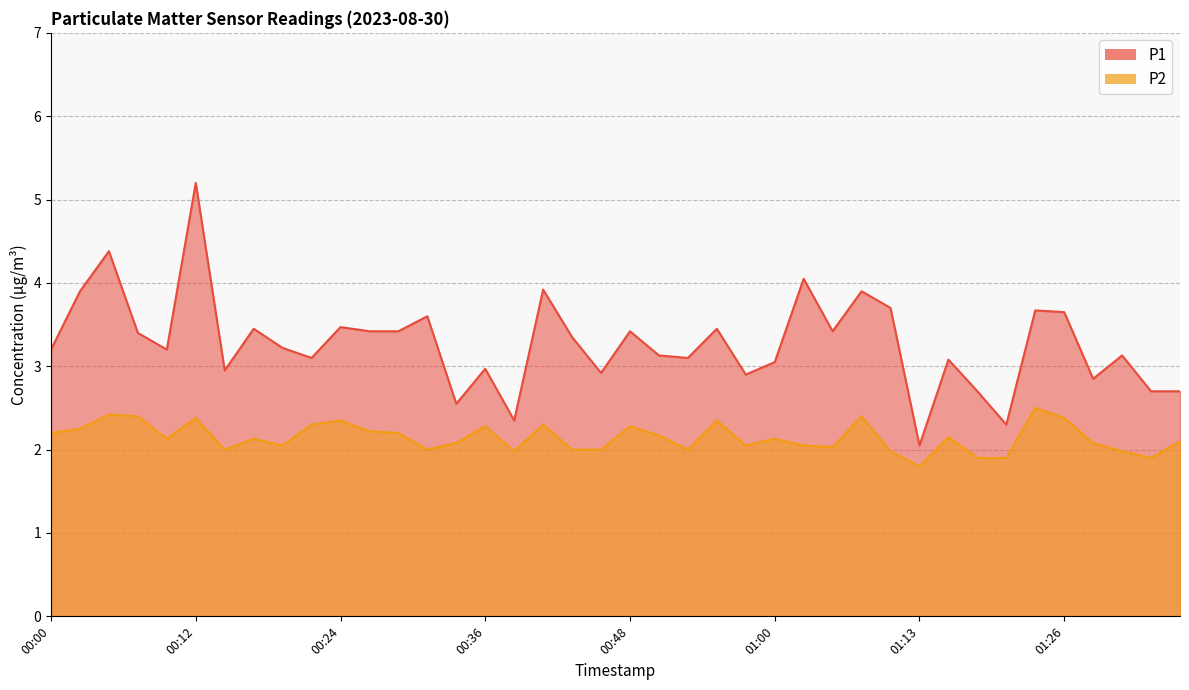

What is the greatest value displayed?

5.2